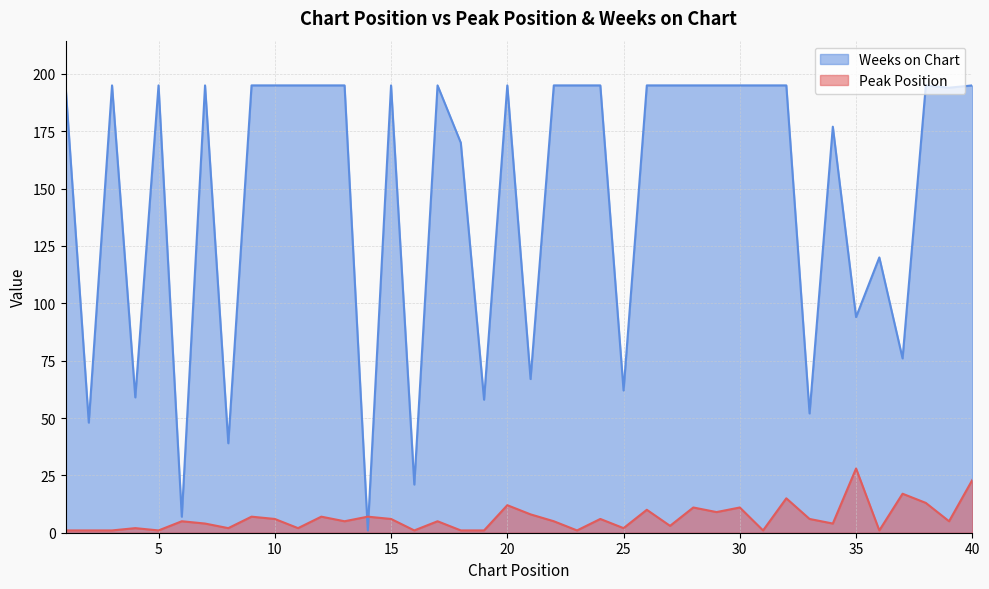

Which series has the largest range (max minus min)?

Weeks on Chart